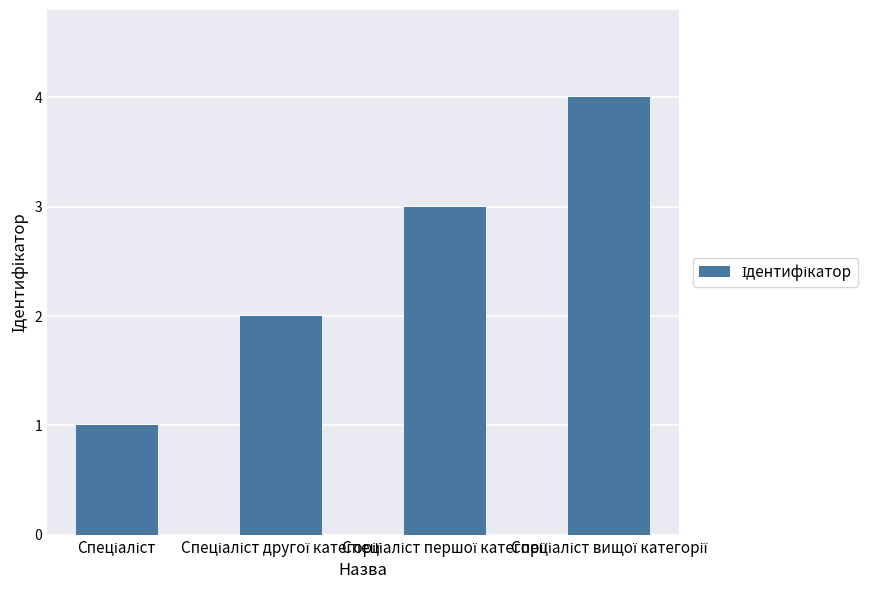

What is the greatest value displayed?

4